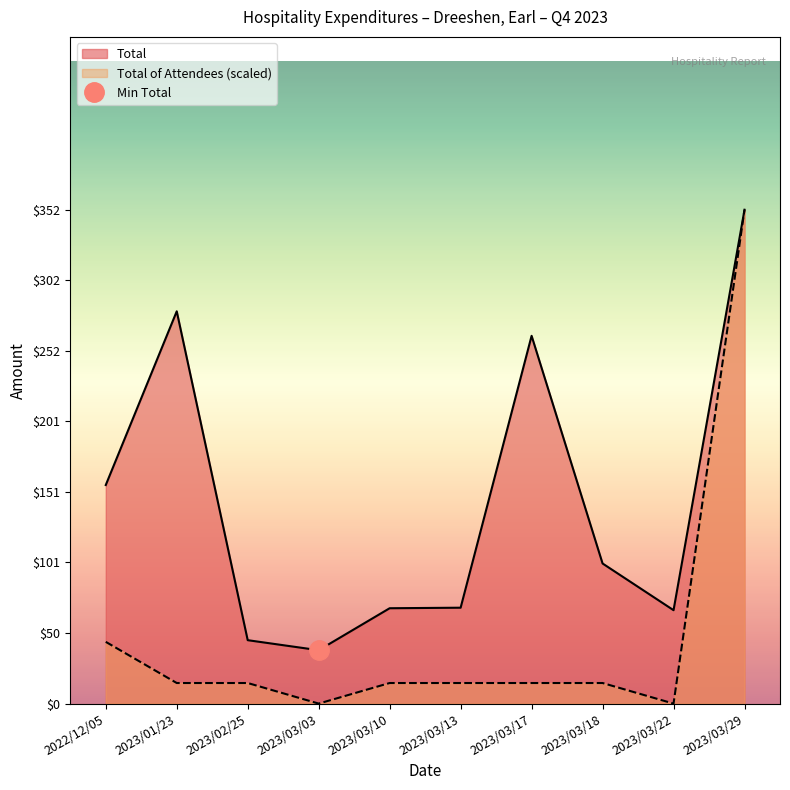

What is the label of the 8th point from the right?

2023/02/25